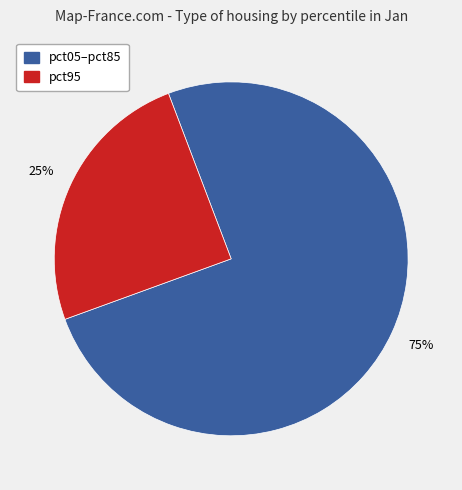

To the nearest percent, what is the difference between the largest and smallest slice percentages?

50%